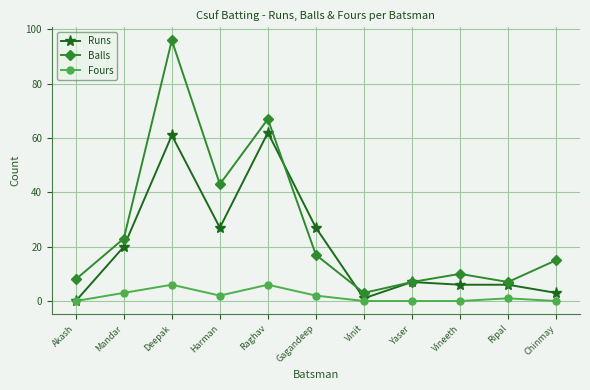

Count the Fours values in the range 0 to 3.

9